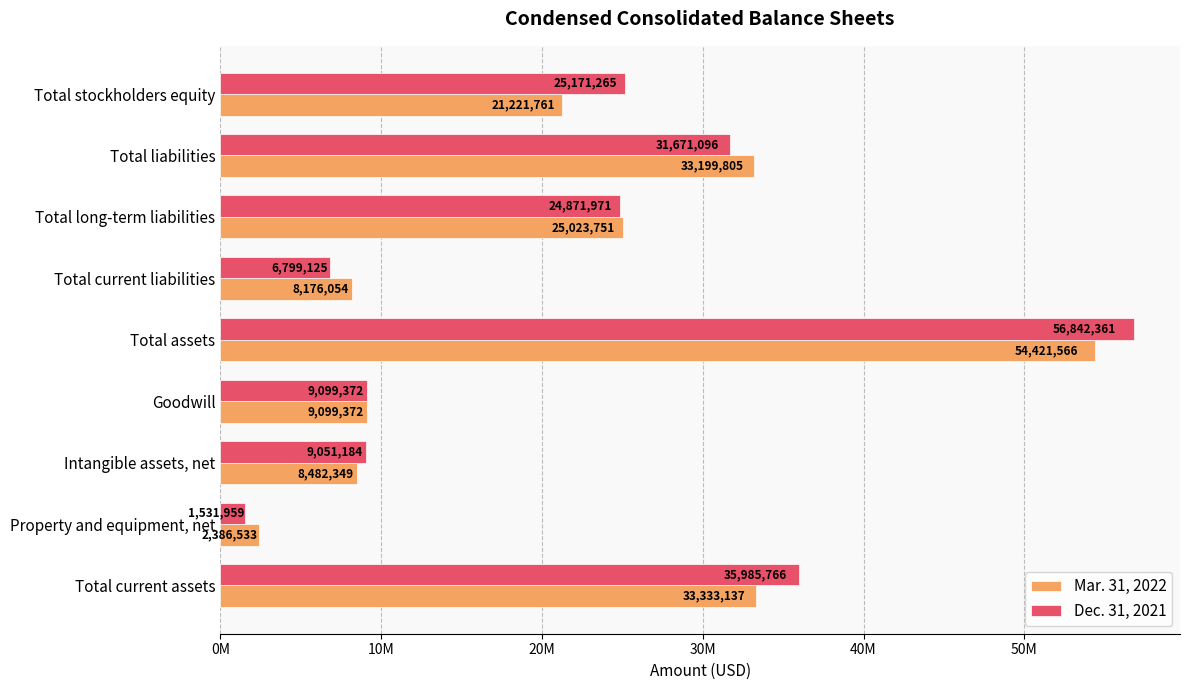

What position from the right is Total stockholders equity?

1